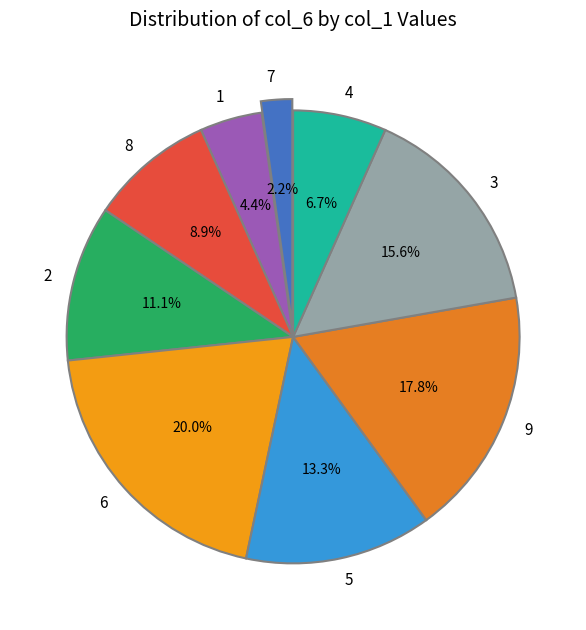

What percentage do 7 and 6 together represent?

22.2%